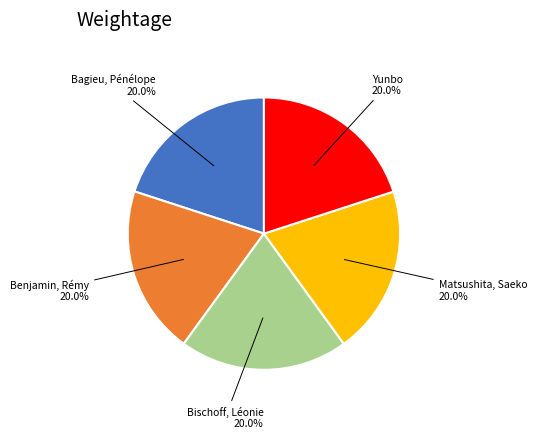

Is there any slice that represents more than half of the pie?

No